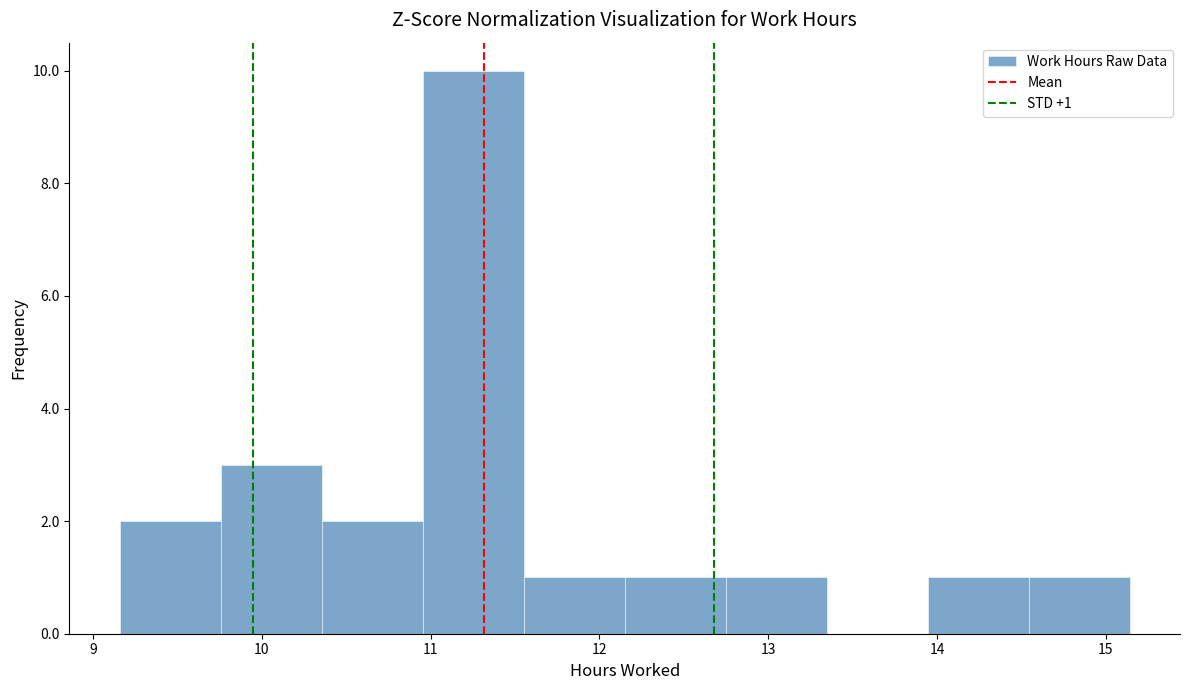

Over which range of the x-axis is the bar tallest?

11.0 to 11.6